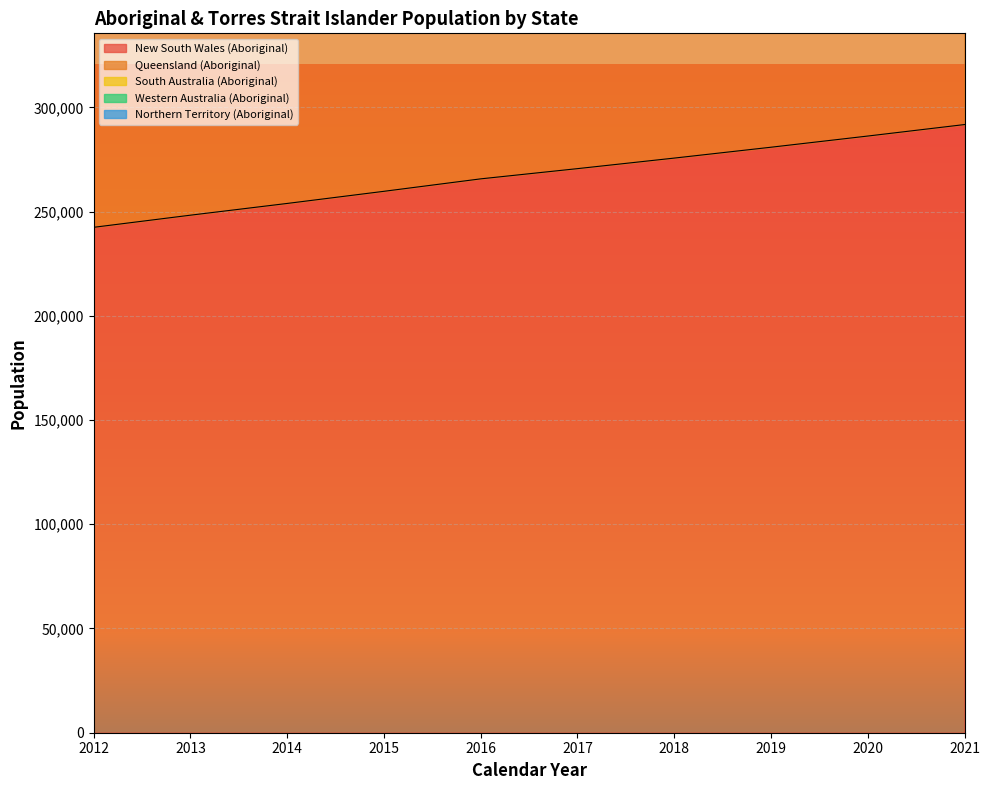

At which category is the sum across all series the highest?

2021